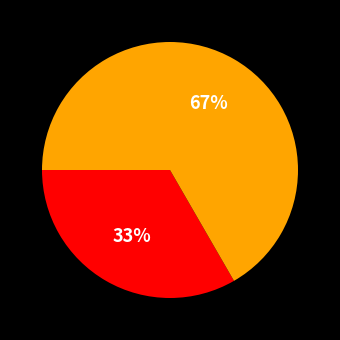

To the nearest percent, what is the average slice percentage?

50%